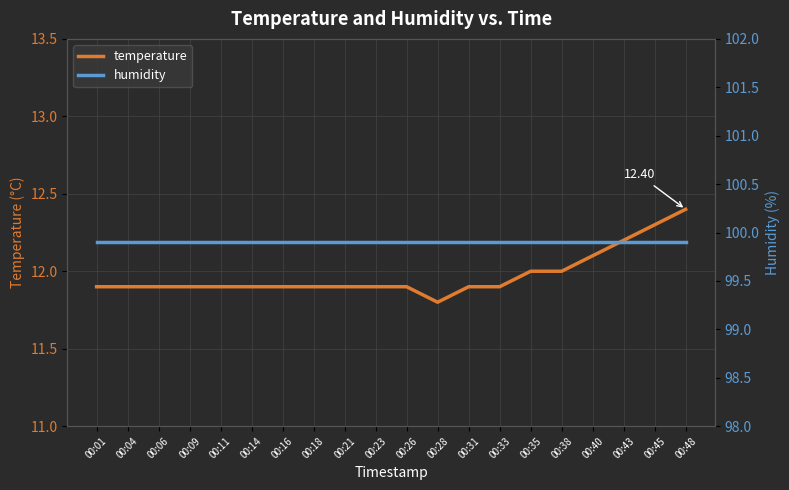

Does the chart have visible grid lines?

Yes